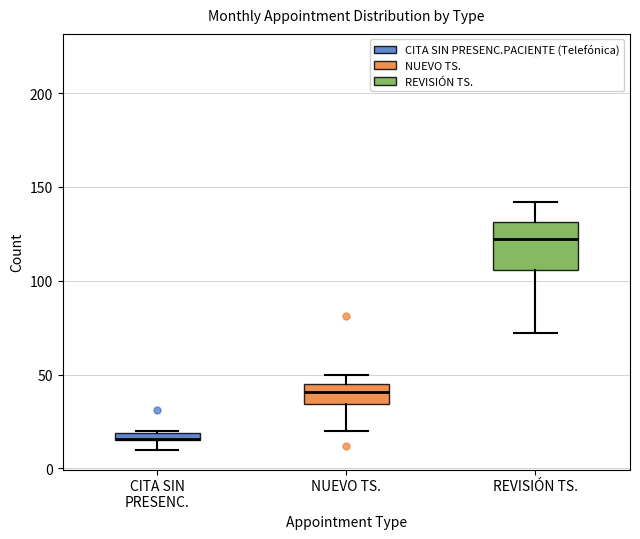

Where does the upper whisker of the box for REVISIÓN TS. end on the y-axis? The values are not printed on the chart, so give them approximately, as read against the axis.

140